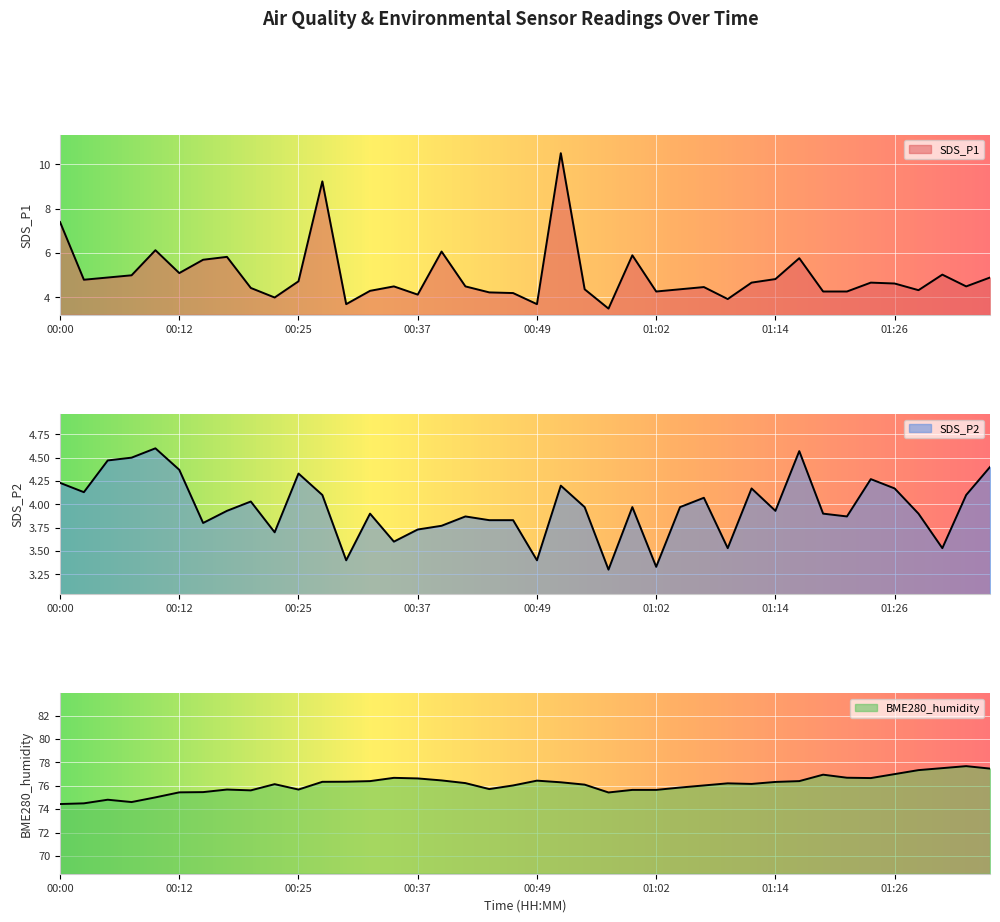

At 00:49, list the series in order from largest to smallest.

BME280_humidity, SDS_P1, SDS_P2